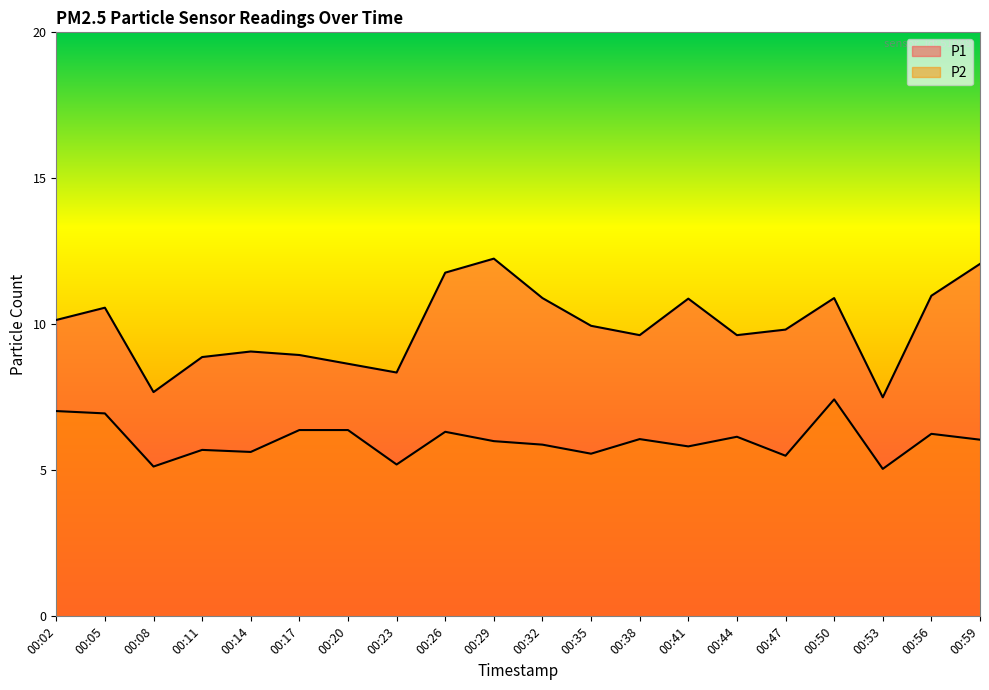

Is it true that P2 equals 9.4 at 00:14?

False